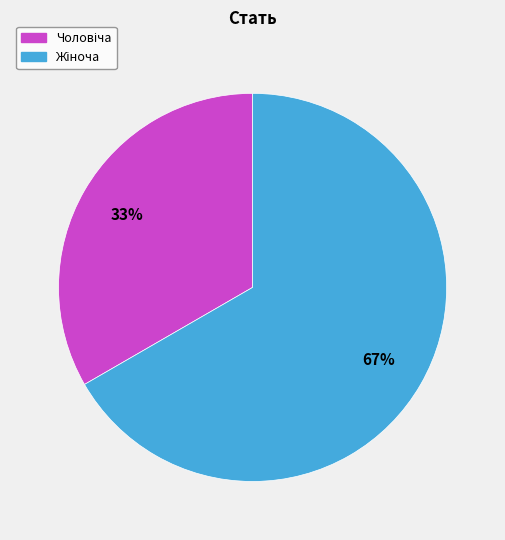

To the nearest percent, what is the average slice percentage?

50%